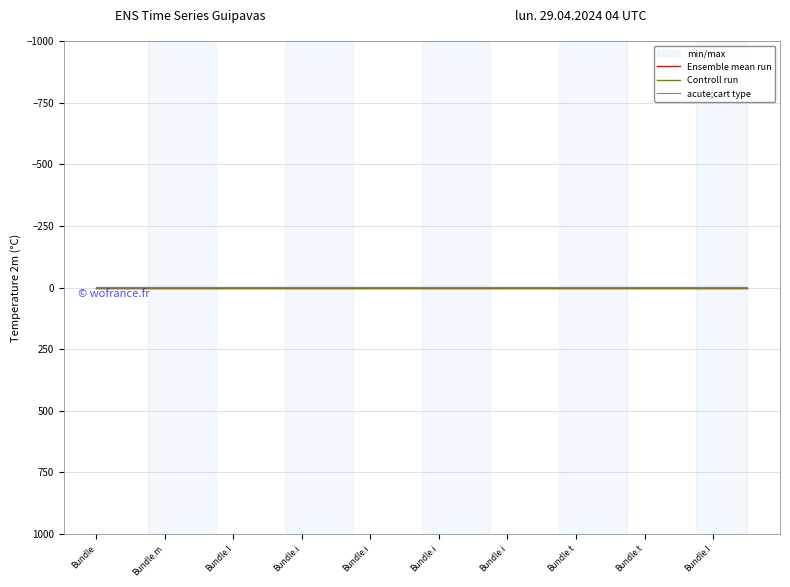

What is the label of the 3rd point from the left?

Bundle.m